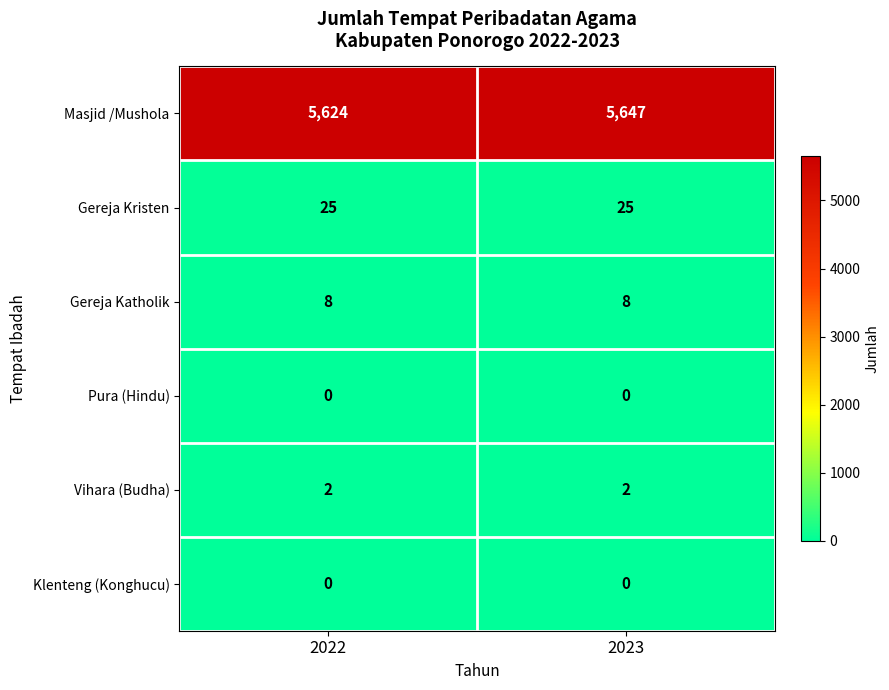

How many categories are shown in the chart?

2